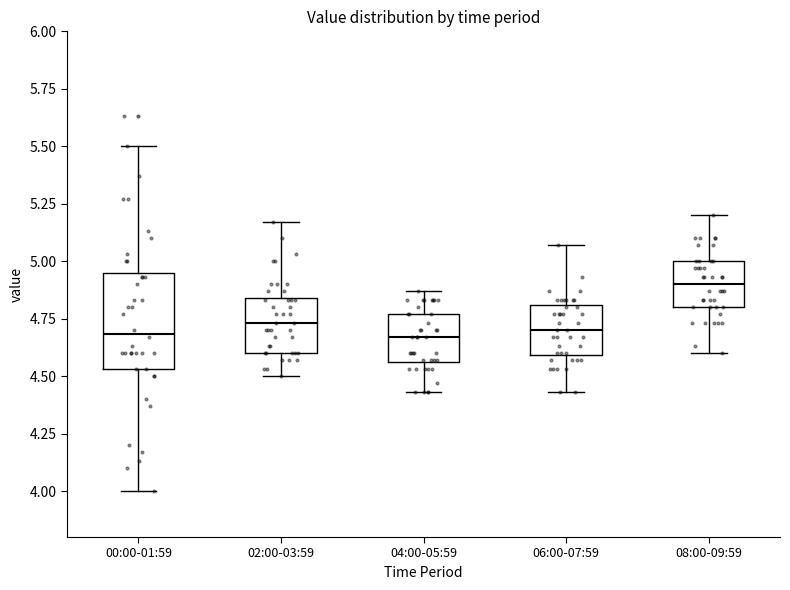

Which box has the highest median line?

08:00-09:59